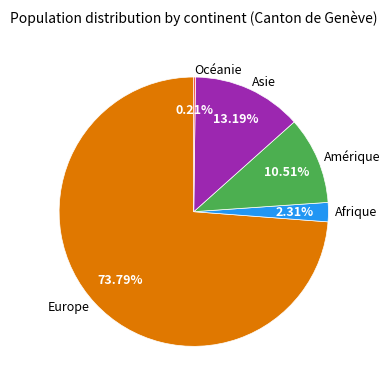

Which slice is the largest?

Europe